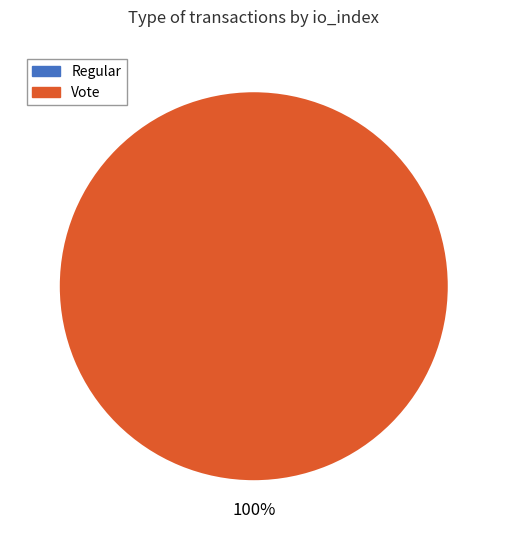

How many slices are in this pie chart?

1